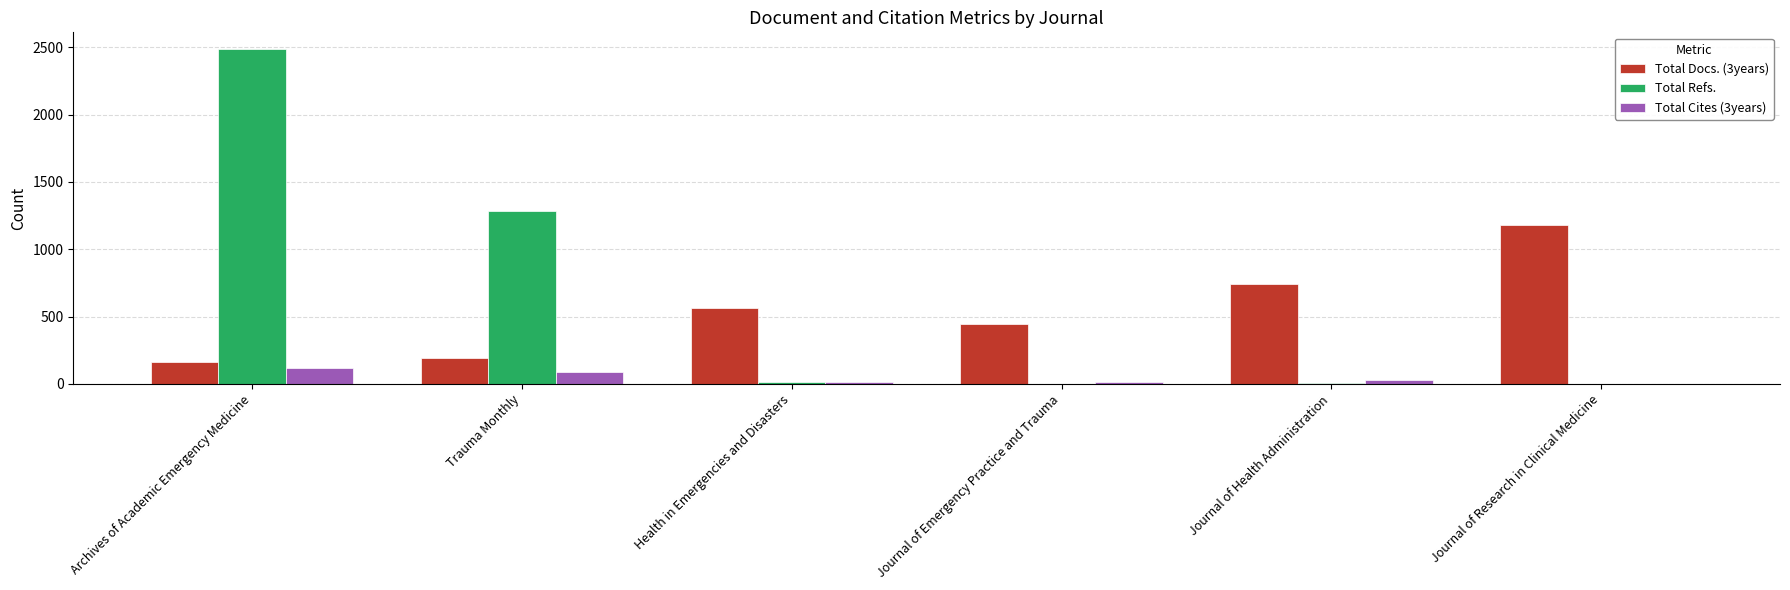

The value of Total Docs. (3years) at Journal of Research in Clinical Medicine is 494. True or false?

False